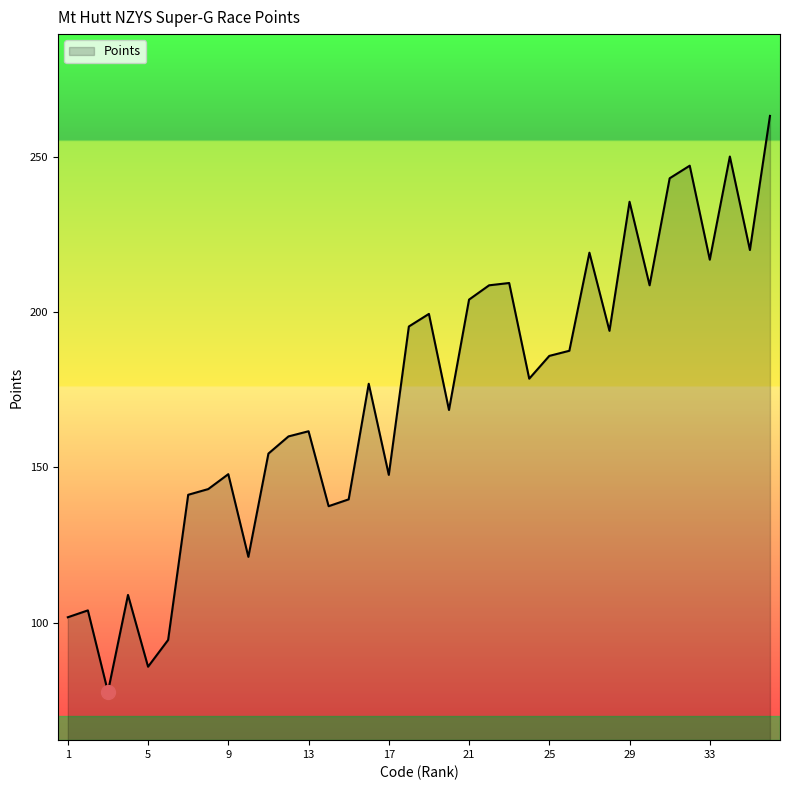

What is the maximum value shown in the chart?

263.1